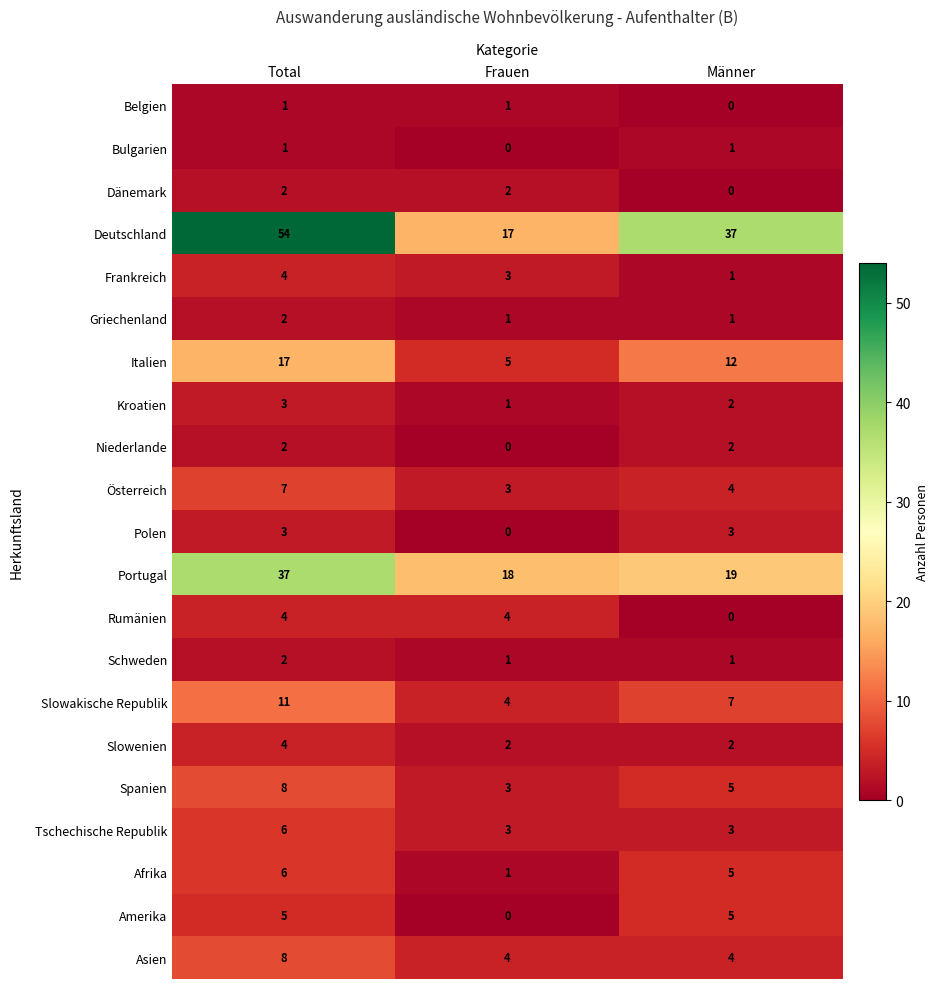

Which label corresponds to the largest value in the chart?

Total